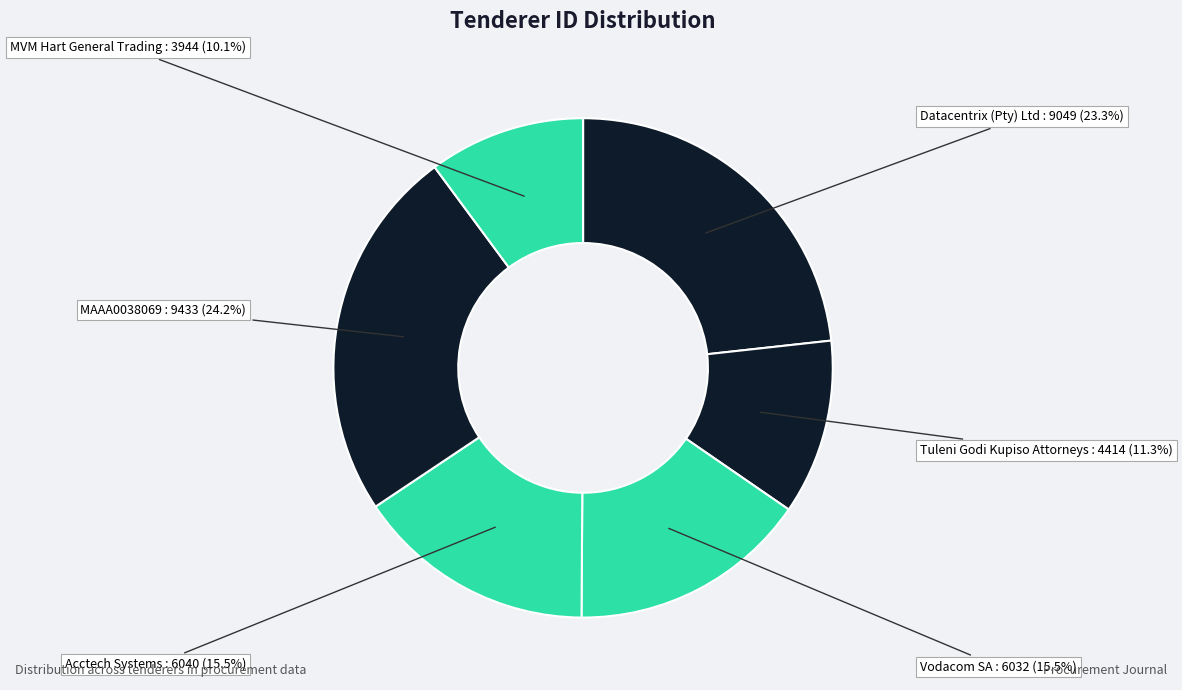

How many slices are in this pie chart?

6